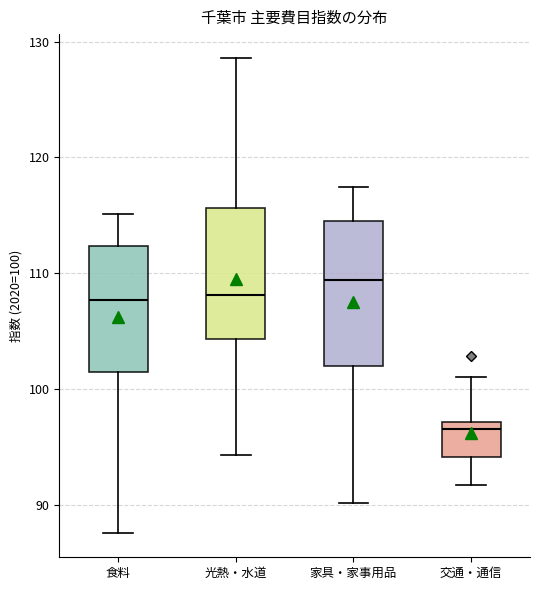

Where does the upper whisker of the box for 家具・家事用品 end on the y-axis? The values are not printed on the chart, so give them approximately, as read against the axis.

117